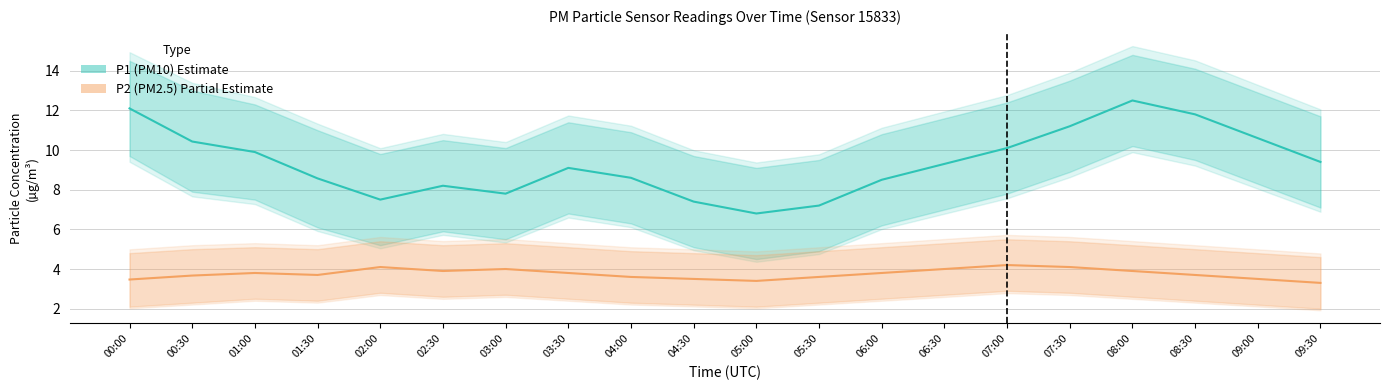

What is the label of the 19th point from the left?

09:00